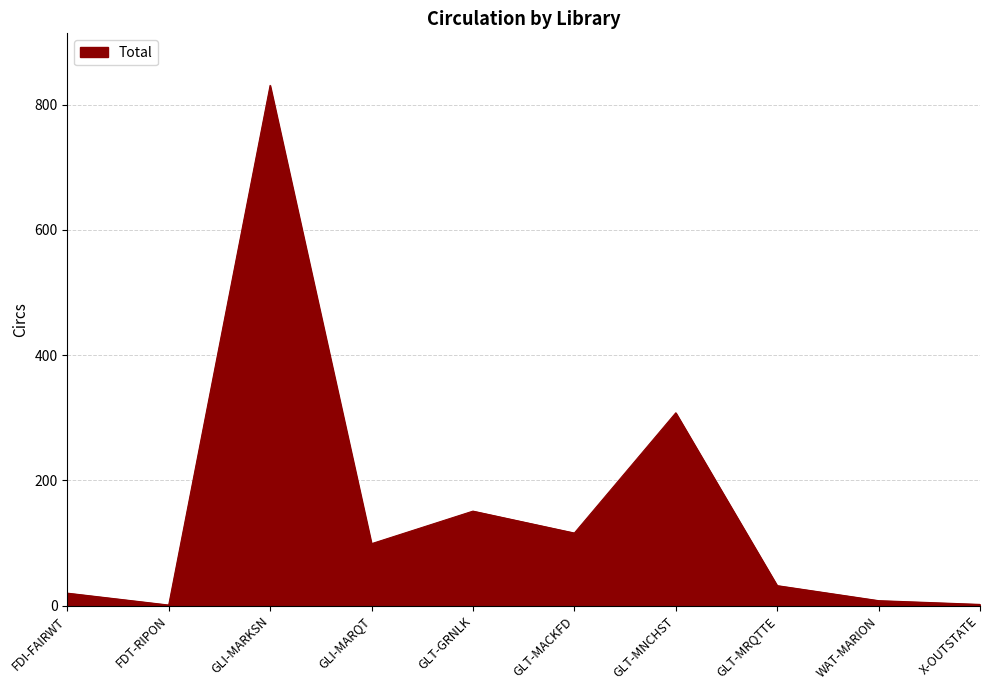

What position from the right is FDT-RIPON?

9